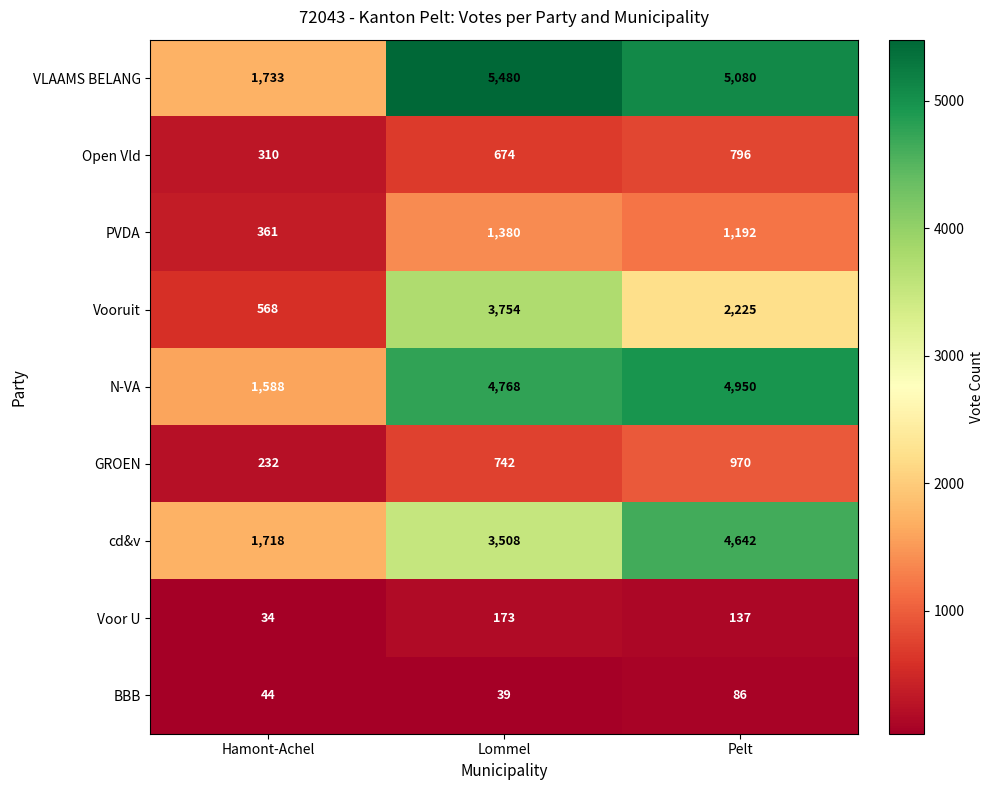

Is it true that Vooruit equals 568 at Hamont-Achel?

True